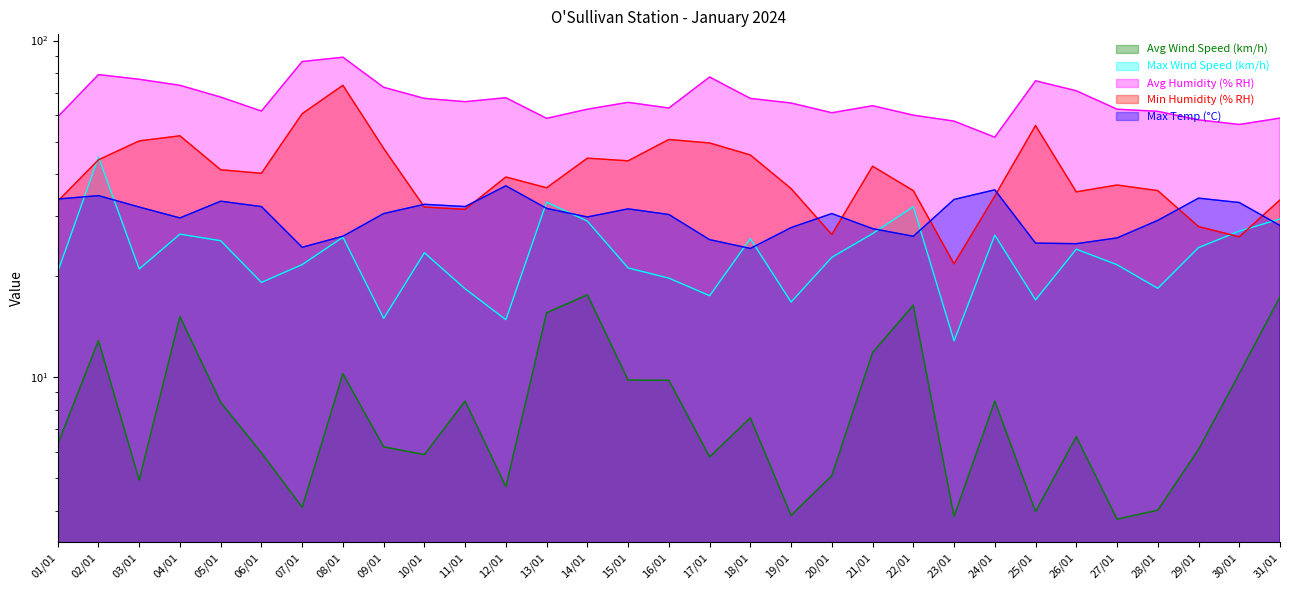

Rank the series by their maximum value, from highest to lowest.

Avg Humidity (% RH), Min Humidity (% RH), Max Wind Speed (km/h), Max Temp (°C), Avg Wind Speed (km/h)